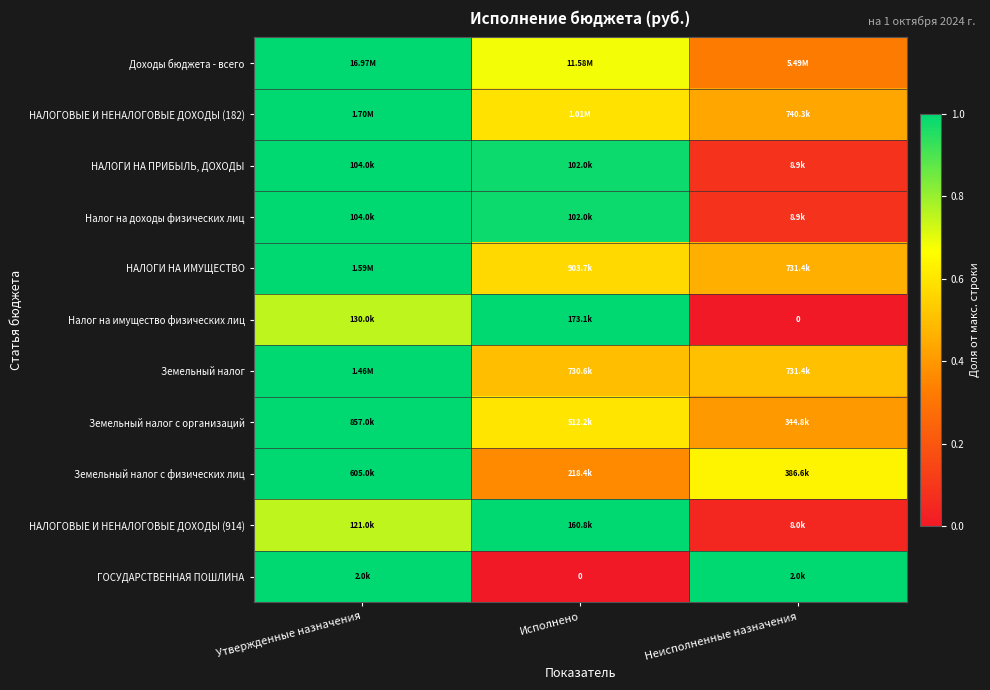

True or false: НАЛОГИ НА ПРИБЫЛЬ, ДОХОДЫ has a value of 0.1 at Неисполненные назначения.

False